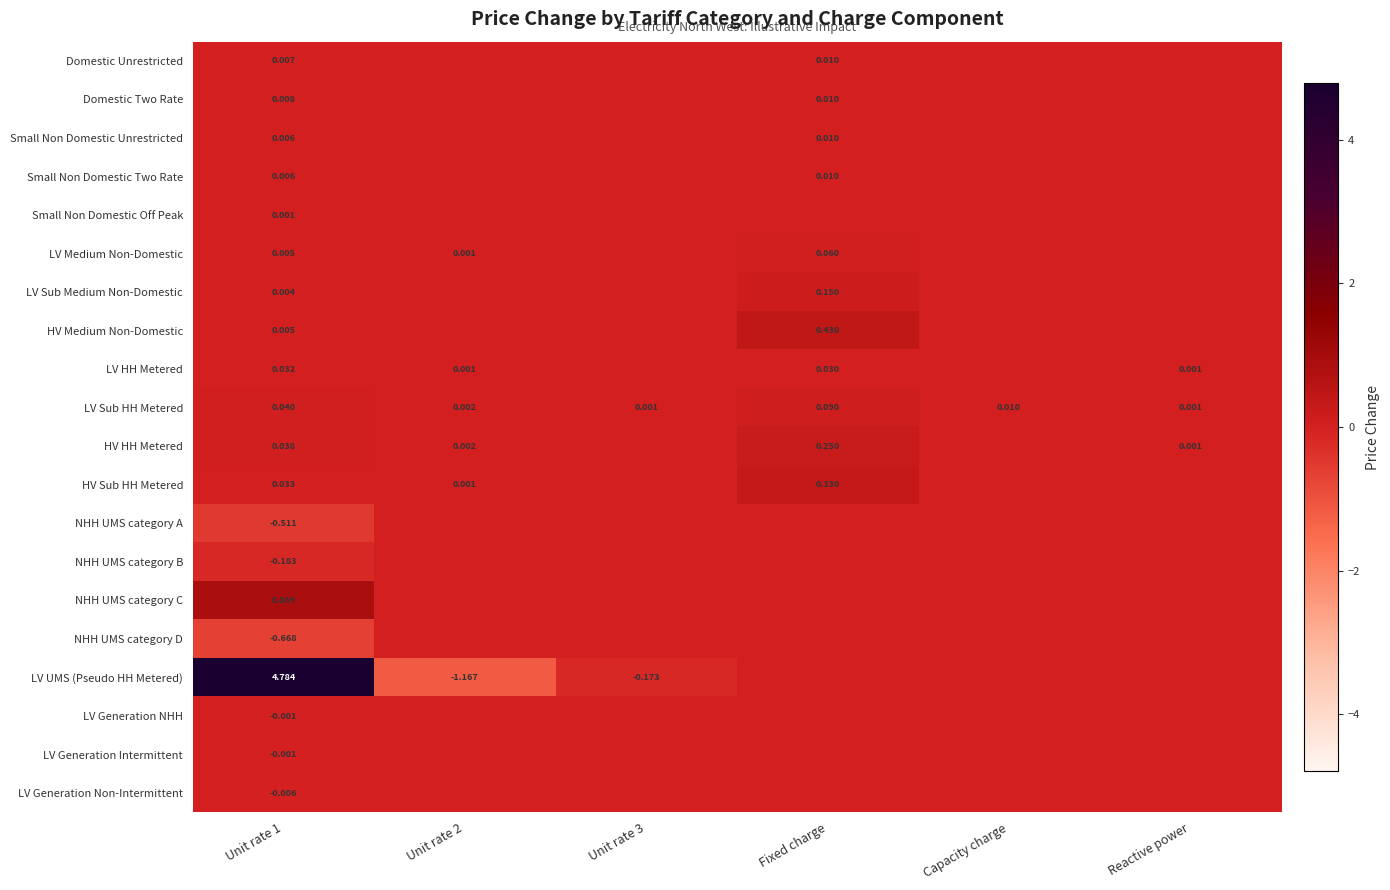

At which label does NHH UMS category D reach its minimum?

Unit rate 1